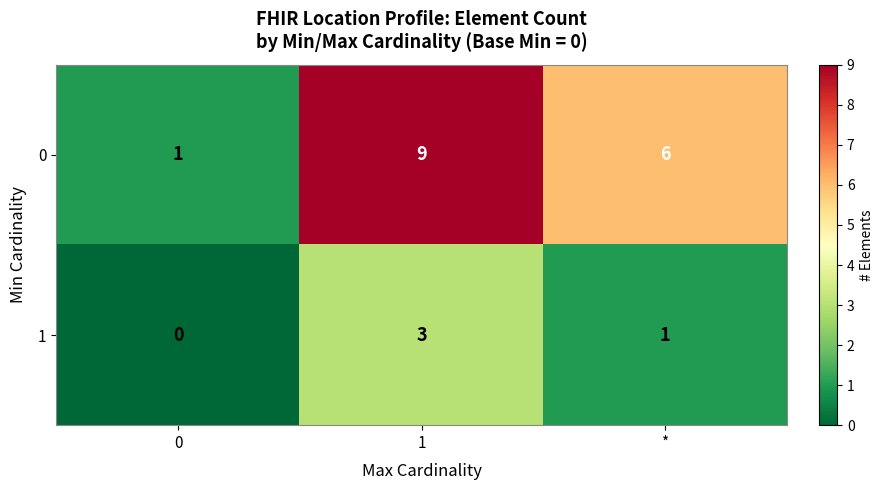

Reading left to right, transcribe all the data shown in this chart.

0: 0=1	1=9	*=6
1: 0=0	1=3	*=1